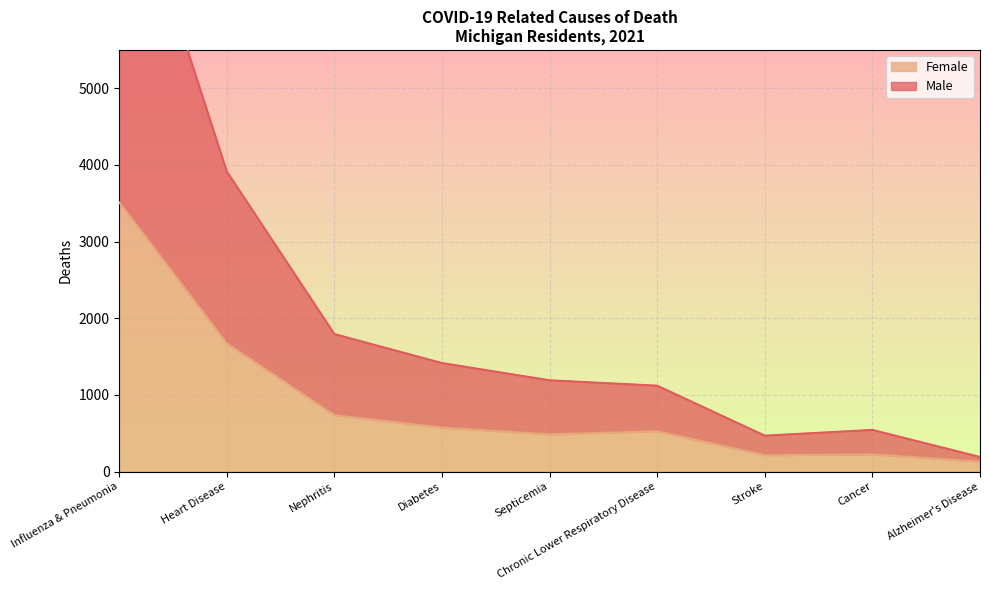

In Male, how many points are lower than both neighbors (excluding endpoints)?

1